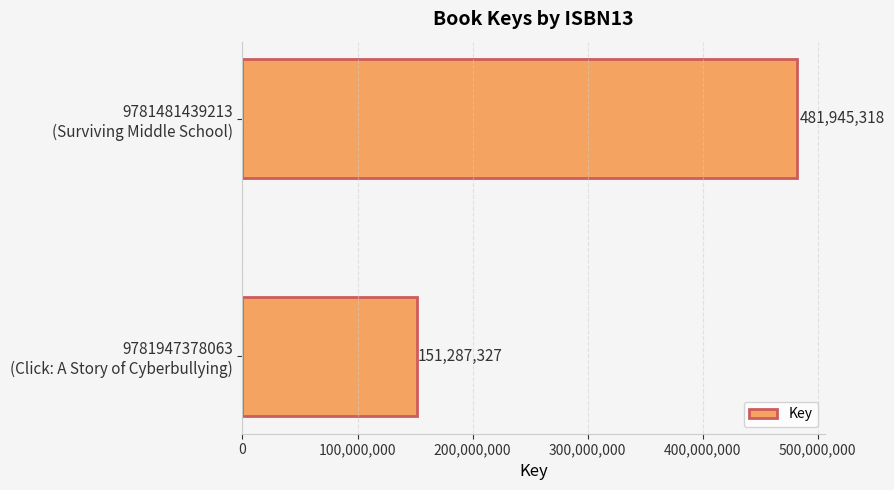

Reading top to bottom, list all the values displayed in this chart.

481945318	151287327